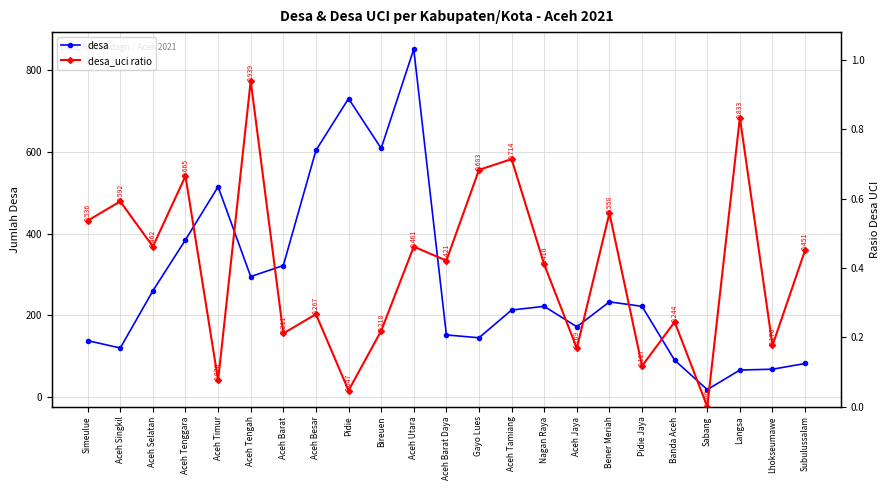

Does the chart have visible grid lines?

Yes